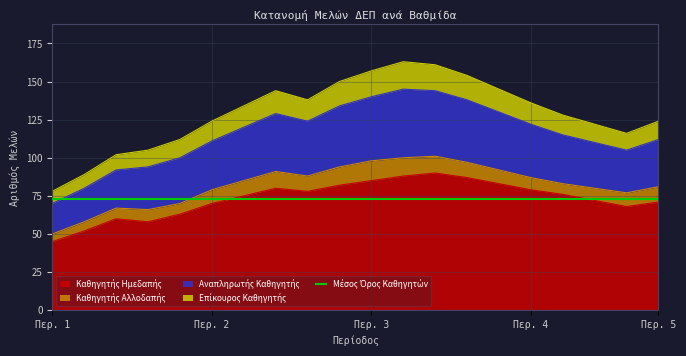

Does the chart have visible grid lines?

Yes